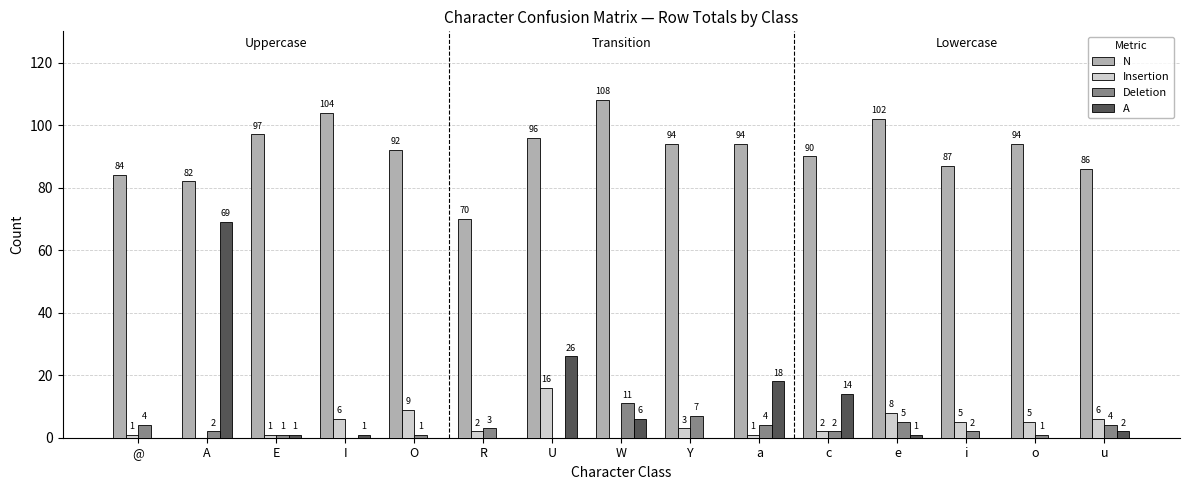

Which series has the largest total across all categories?

N